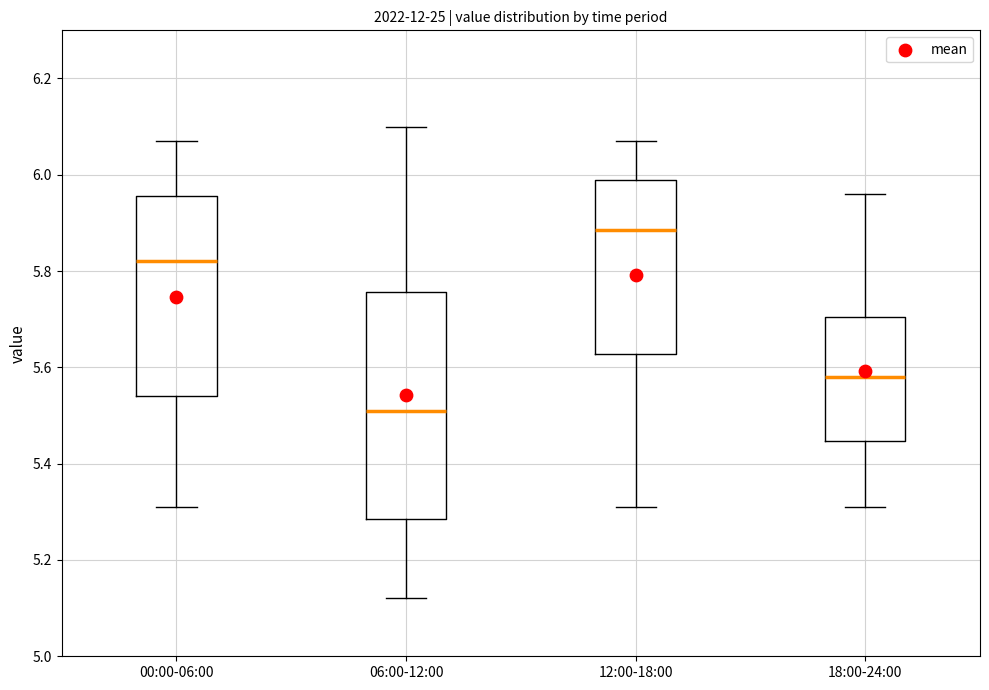

Reading left to right, transcribe this box plot: for each box, give where its median line is, the range the box spans, and where its two whiskers end, as read against the y-axis. The values are not printed on the chart, so give them approximately, as read against the axis.

00:00-06:00: median 5.82, box 5.54 to 5.96, whiskers 5.32 to 6.08
06:00-12:00: median 5.52, box 5.28 to 5.76, whiskers 5.12 to 6.10
12:00-18:00: median 5.88, box 5.62 to 6.00, whiskers 5.32 to 6.08
18:00-24:00: median 5.58, box 5.44 to 5.70, whiskers 5.32 to 5.96